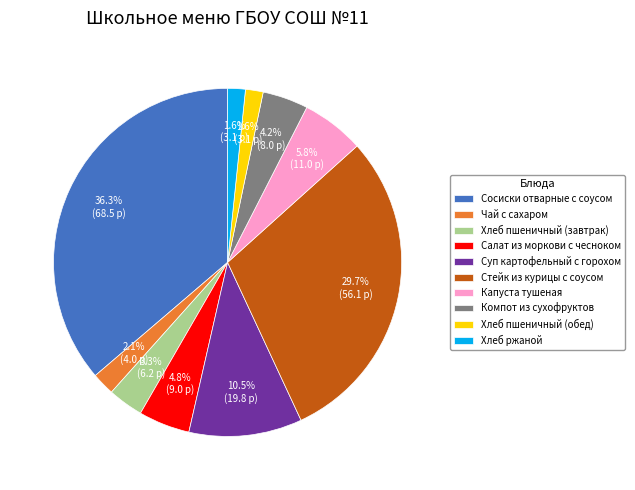

True or false: Хлеб пшеничный (завтрак) accounts for 17% of the total.

False